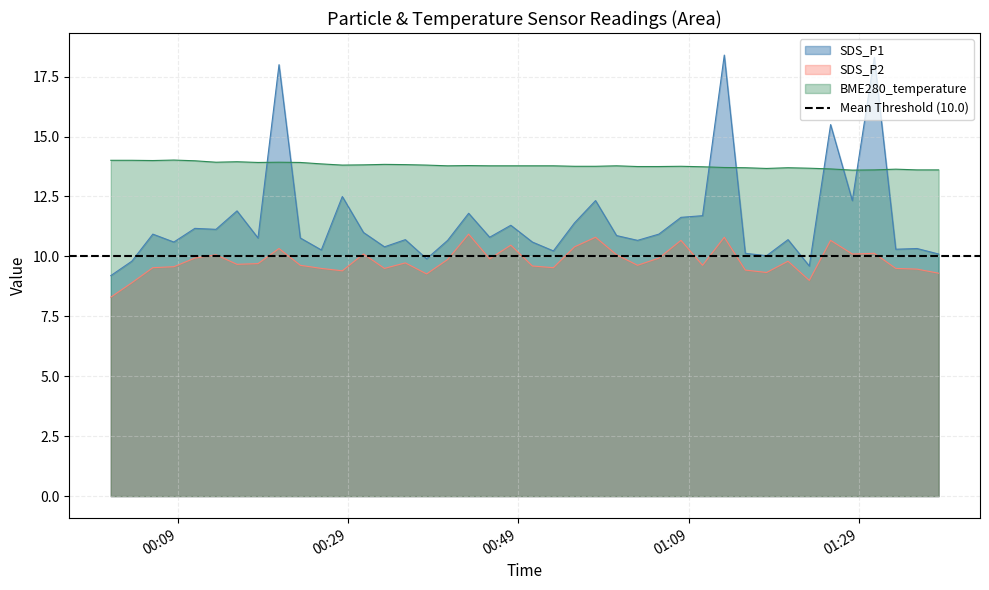

What is the minimum value for BME280_temperature?

13.6